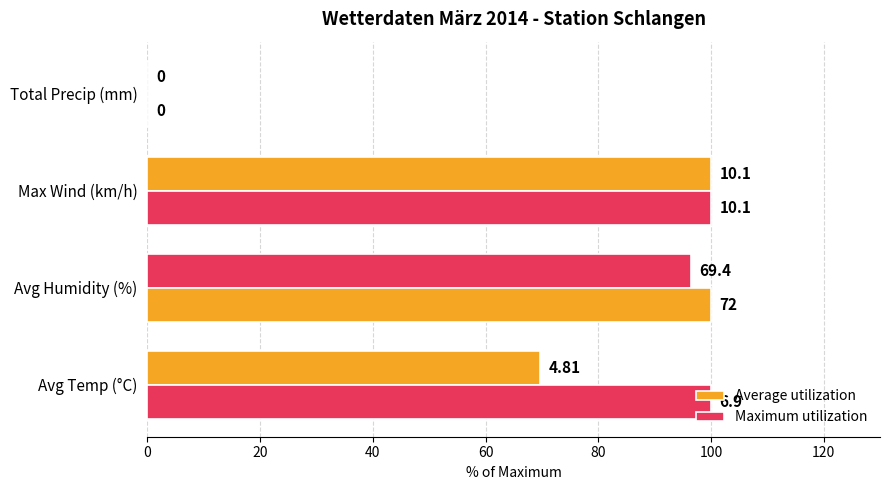

What are all the series names shown in the legend?

Average utilization, Maximum utilization